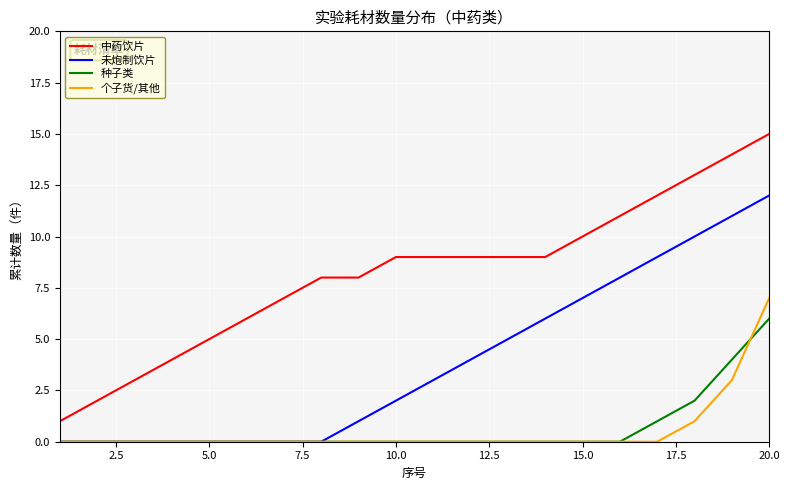

What is the lowest value of the 中药饮片 series?

1